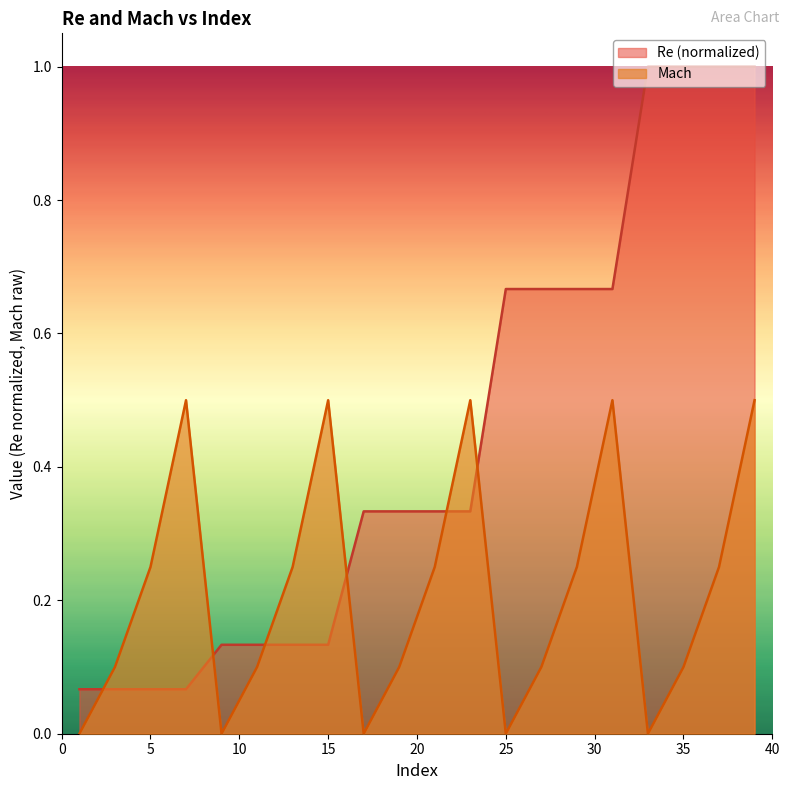

What is the difference between the highest and lowest values at 25?

0.7